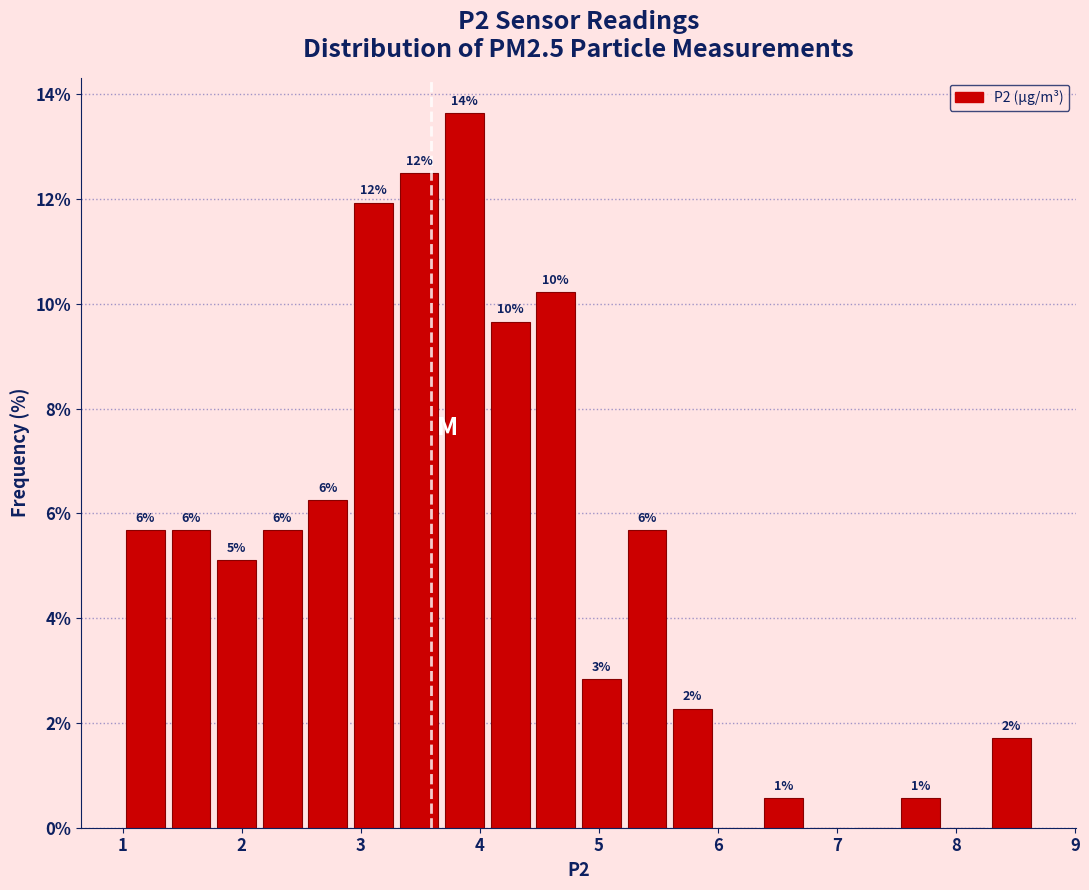

Read against the x-axis, roughly where is the centre of the tallest bar?

3.9